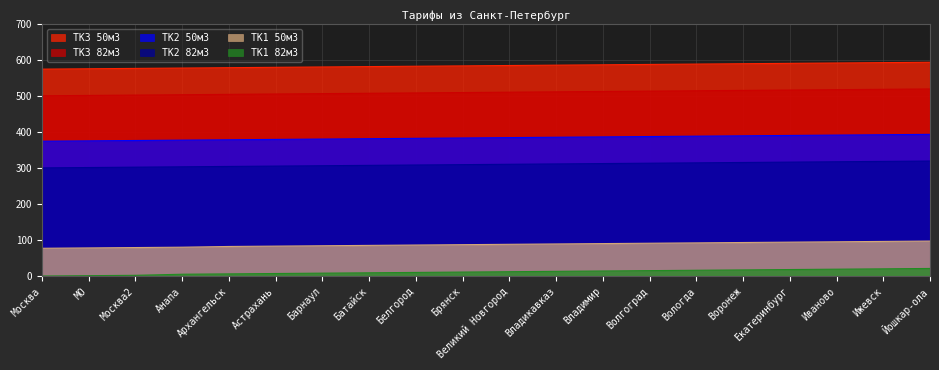

List the labels in order of ТК2 82м3 value, largest first.

Йошкар-ола, Ижевск, Иваново, Екатеринбург, Воронеж, Вологда, Волгоград, Владимир, Владикавказ, Великий Новгород, Брянск, Белгород, Батайск, Барнаул, Астрахань, Архангельск, Анапа, Москва2, МО, Москва